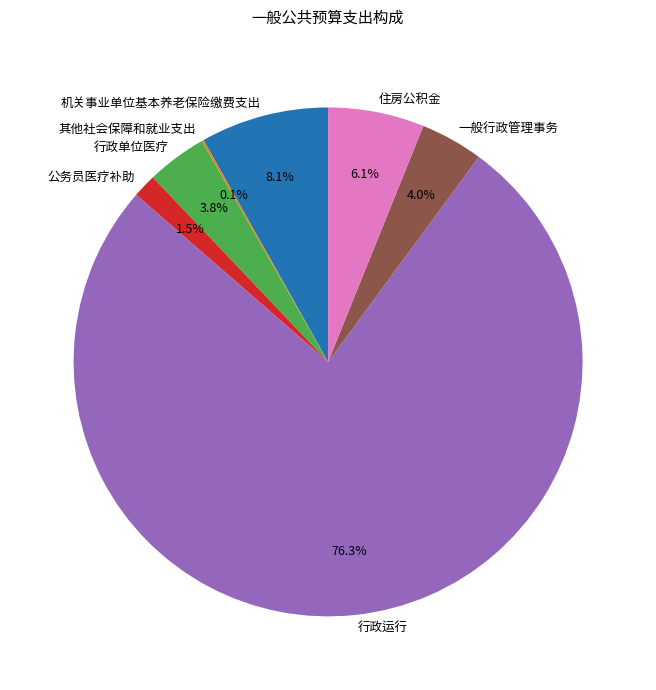

Which slice is the largest?

行政运行